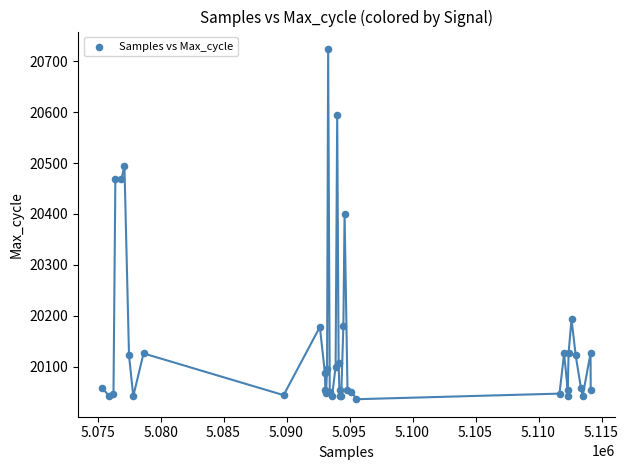

What Y value in the scatter plot is closest to 20380?

20400